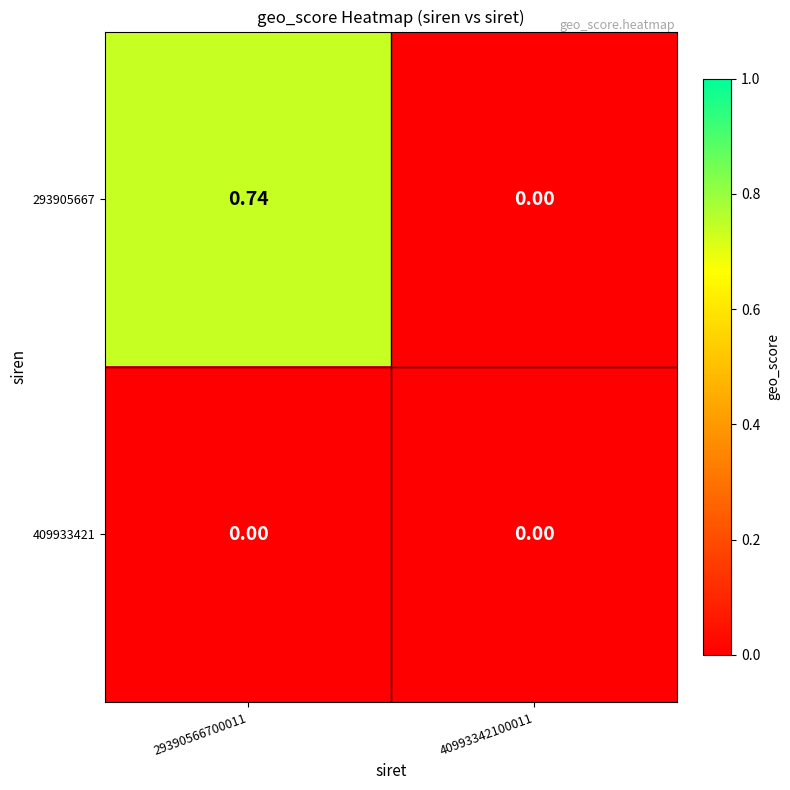

Which series has the widest spread of values?

293905667